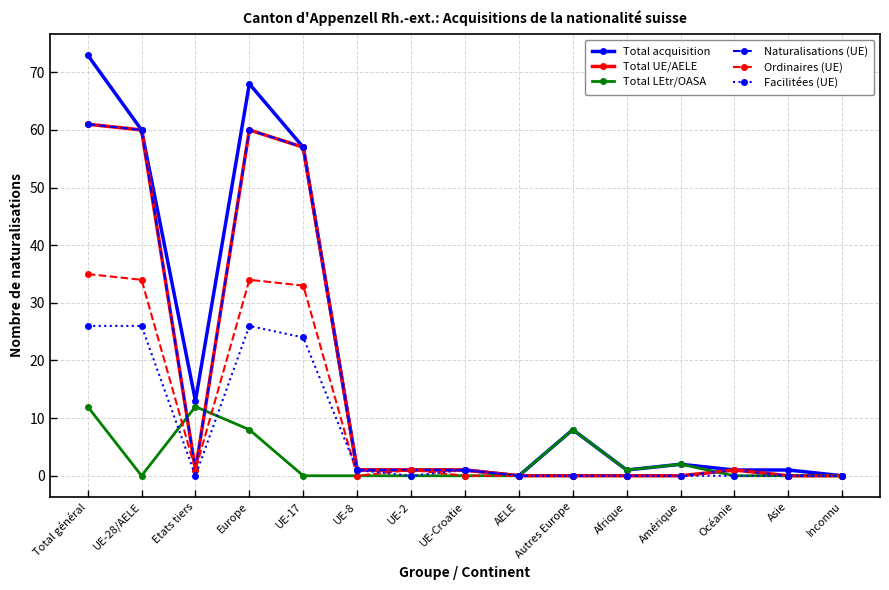

What is the difference between the maximum and minimum values in the Total UE/AELE series?

61